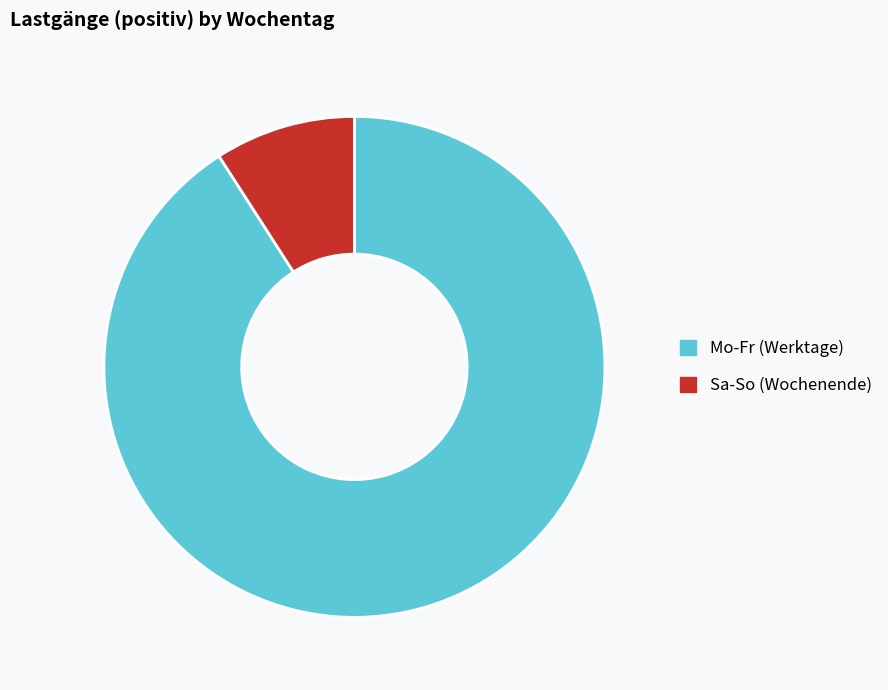

Count the number of slices in the pie.

2